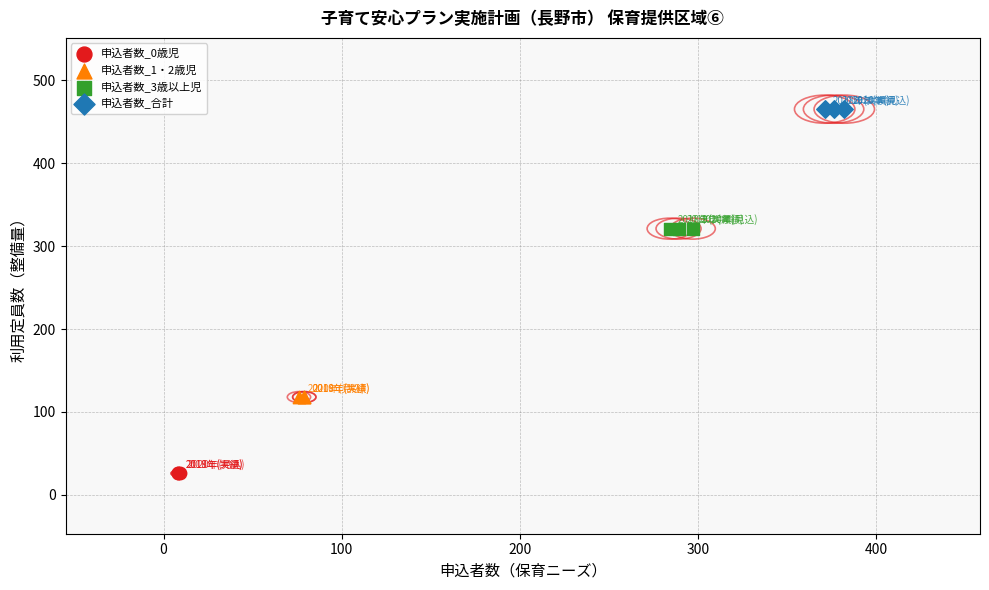

Which series contains the lowest Y value?

申込者数_0歳児